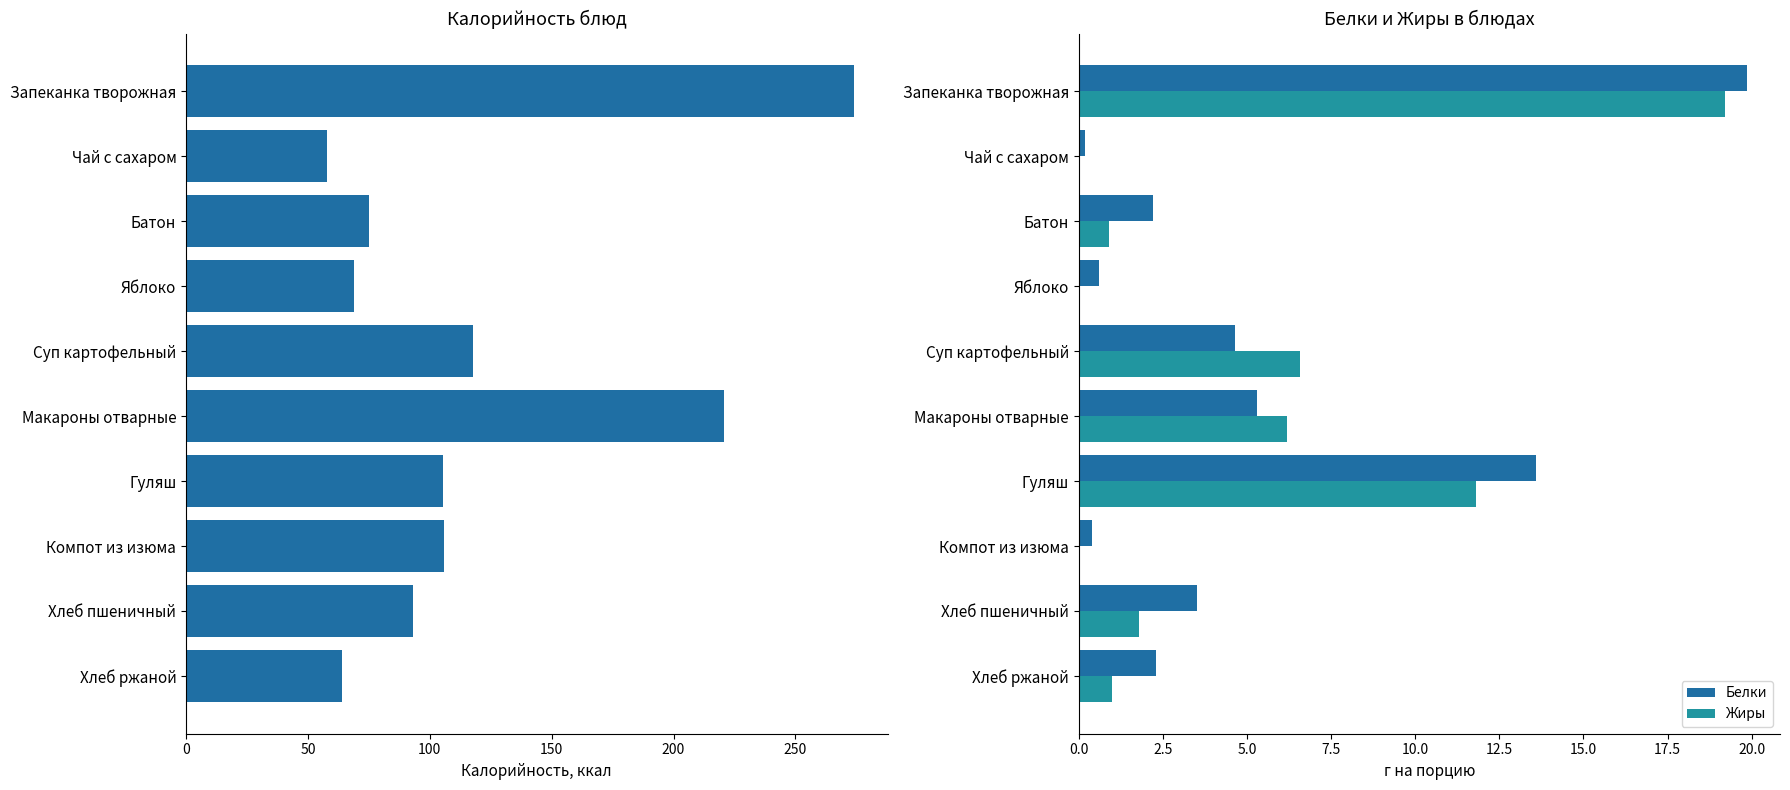

Reading right to left, what are all the values shown in this chart?

Калорийность: 64.0	93.0	106.0	105.6	220.8	117.6	69.0	75.0	58.0	274.1
Белки: 2.3	3.5	0.4	13.6	5.3	4.7	0.6	2.2	0.2	19.9
Жиры: 1.0	1.8	0.0	11.8	6.2	6.6	0.0	0.9	0.0	19.2